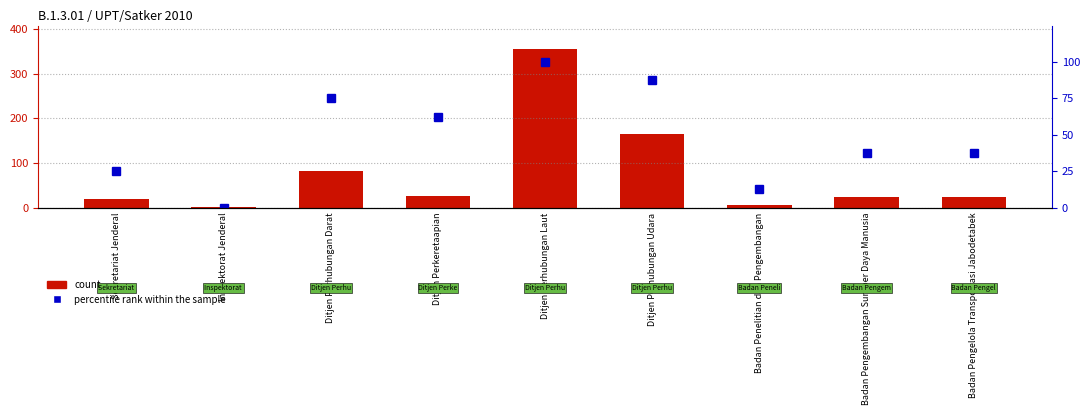

At which category does the chart reach its minimum across all series?

Inspektorat Jenderal